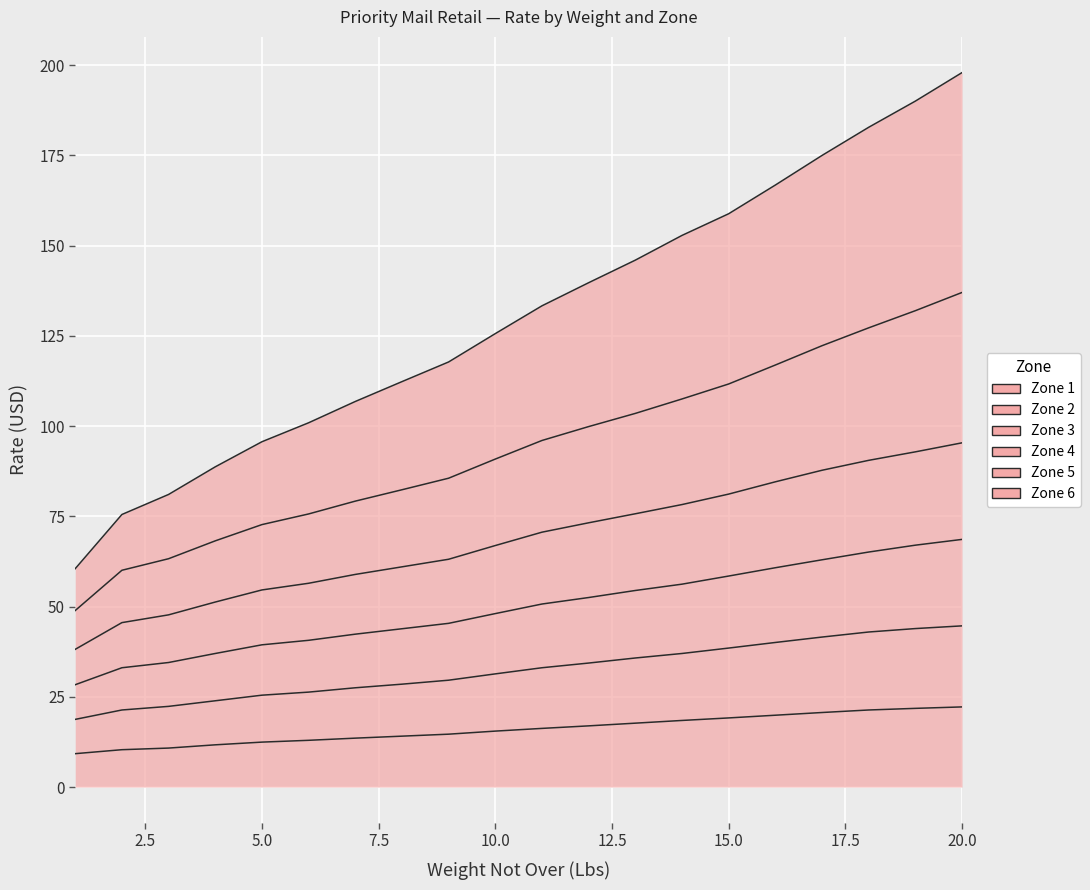

What is the value of the Zone 2 point at the 20th from the left?

44.6